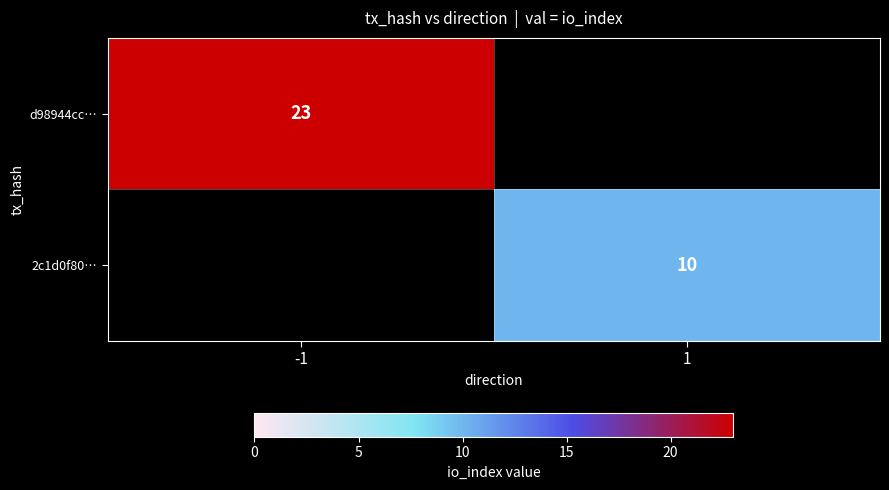

The value of 2c1d0f80… at 1 is 15. True or false?

False